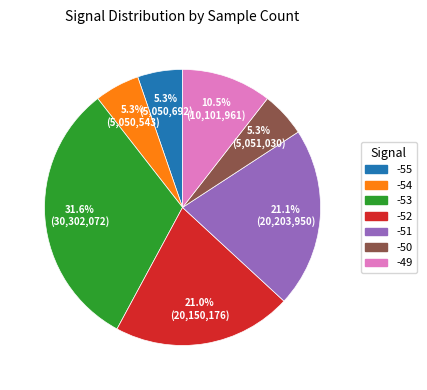

Count the number of slices in the pie.

7